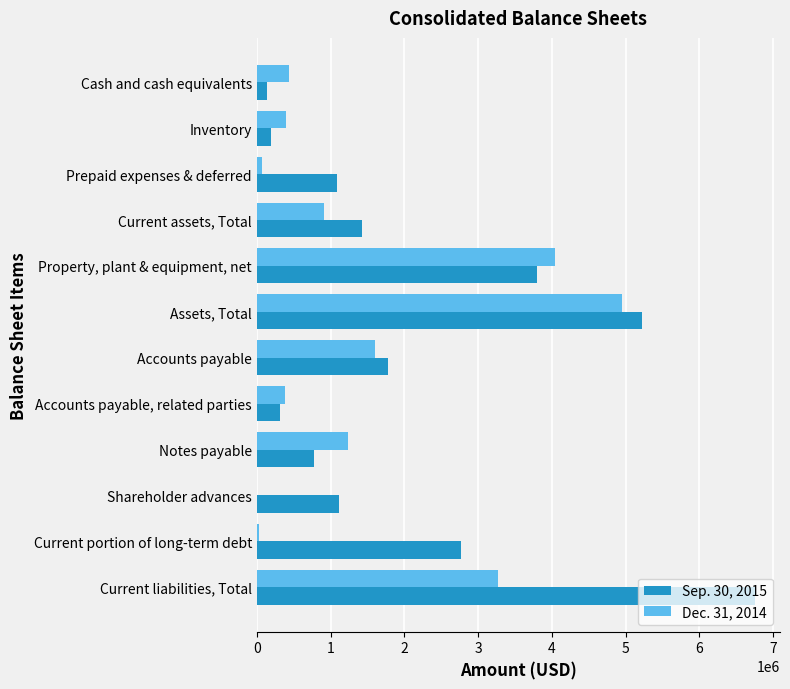

Is it true that Sep. 30, 2015 equals 318980 at Accounts payable, related parties?

True